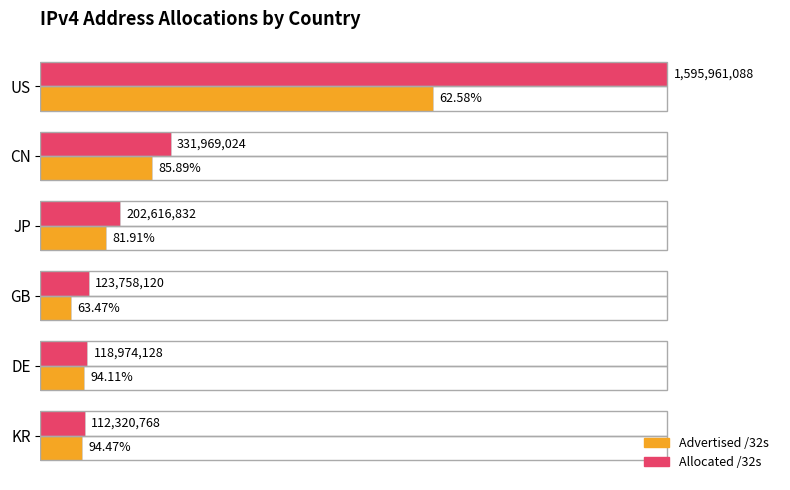

Rank the series by their average value, from lowest to highest.

Advertised /32s, Allocated /32s